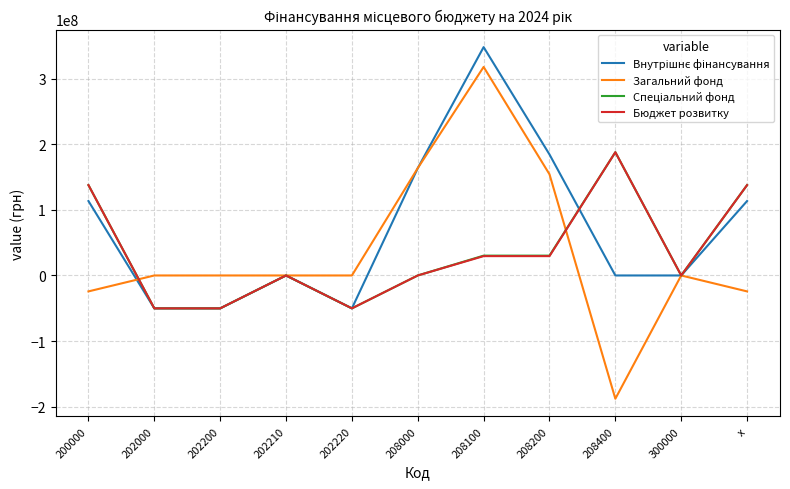

True or false: Бюджет розвитку has a value of -12954684 at 202000.

False